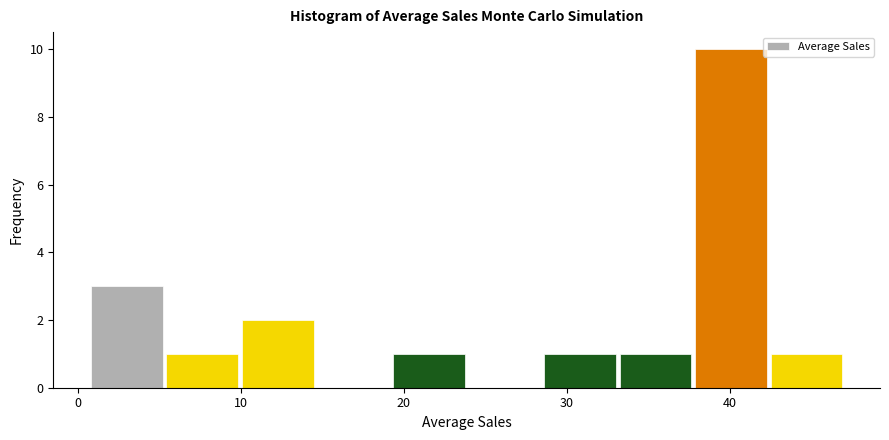

What is the height of the bar covering 19 to 24 on the x-axis? Neither the bar edges nor the heights are printed on the chart, so give them approximately, as read against the axes.

1